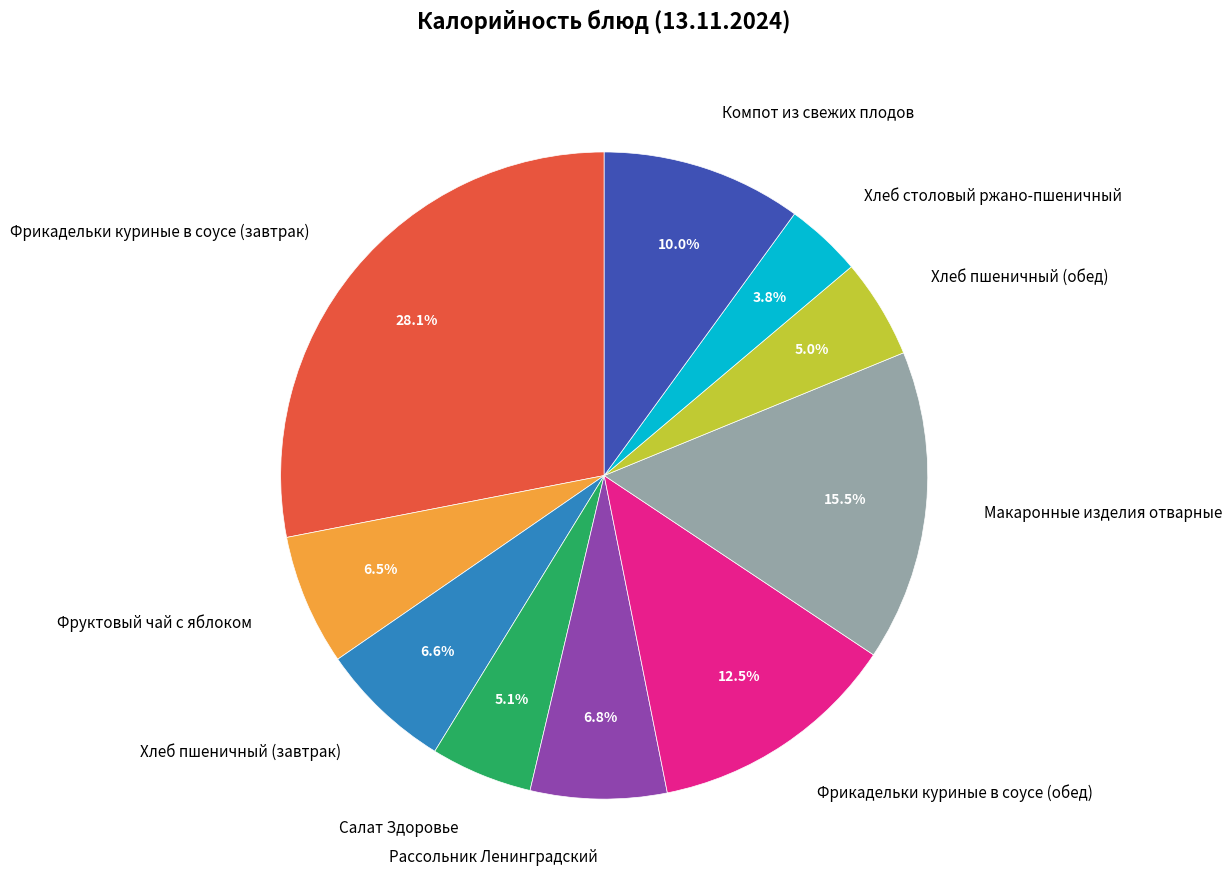

Which category has the smallest portion of the pie?

Хлеб столовый ржано-пшеничный